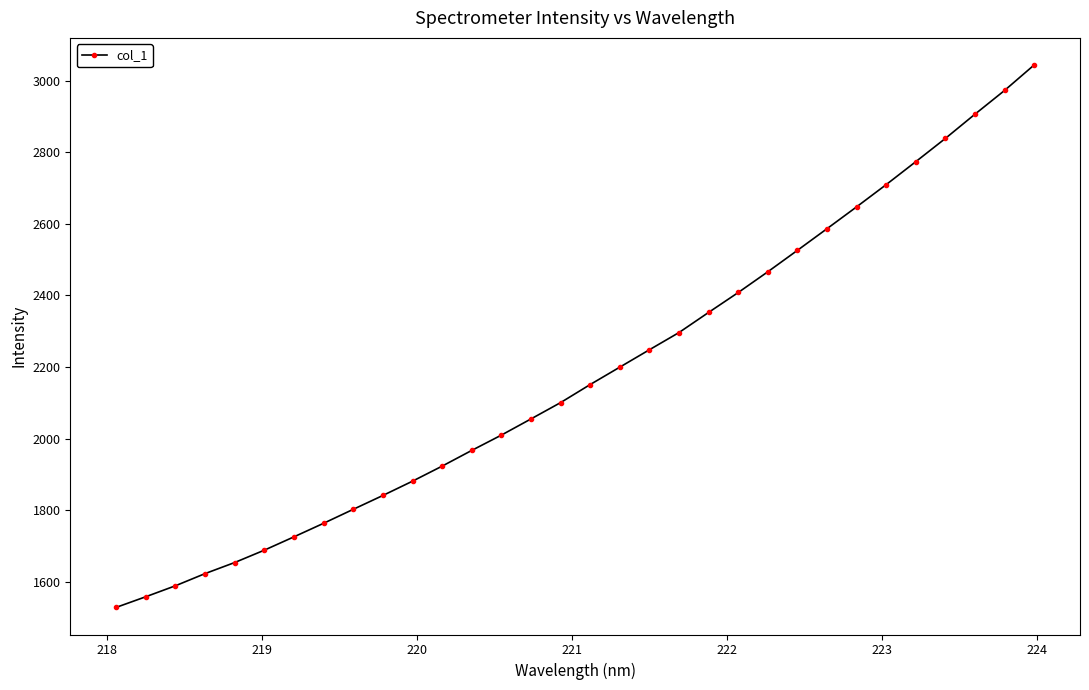

What is the maximum value shown in the chart?

3043.8